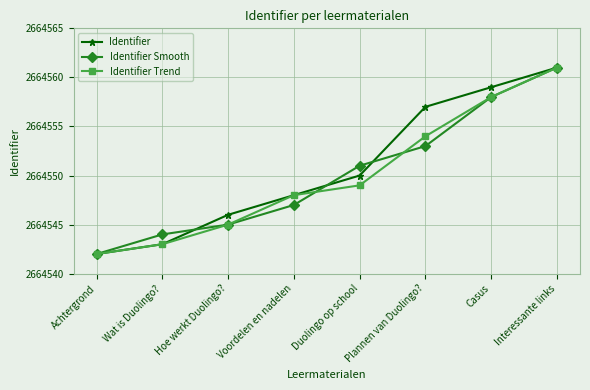

What is the total value across all series at Duolingo op school?

7993650